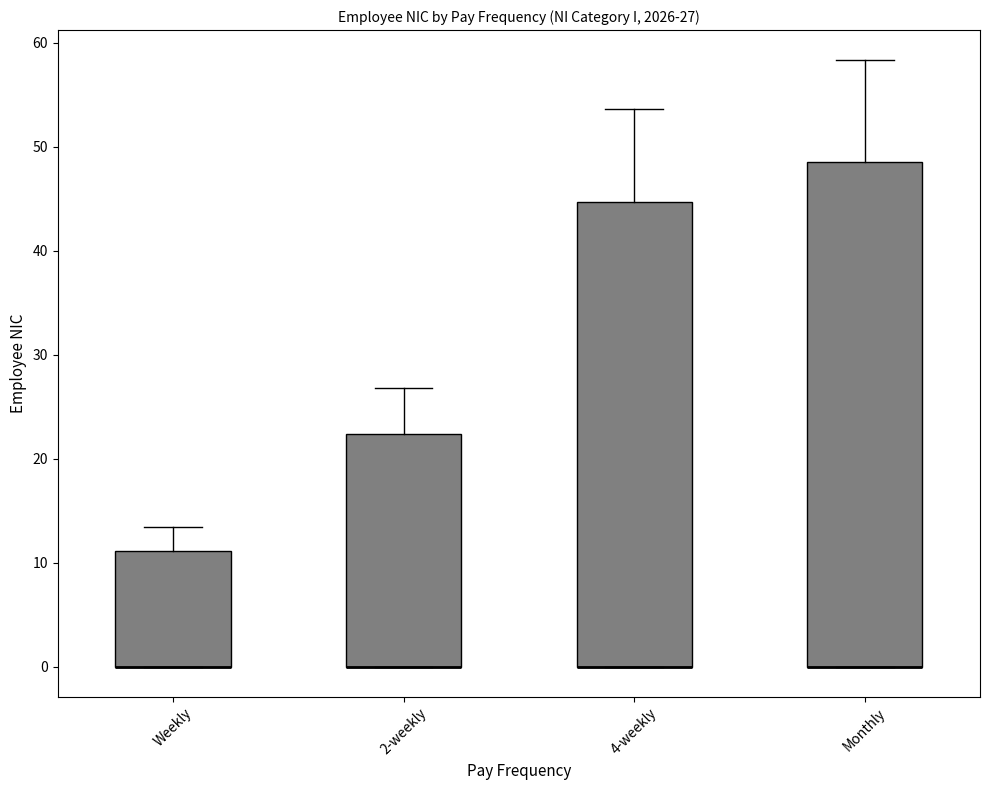

Comparing the boxes themselves (not the whiskers), which one is the tallest?

Monthly